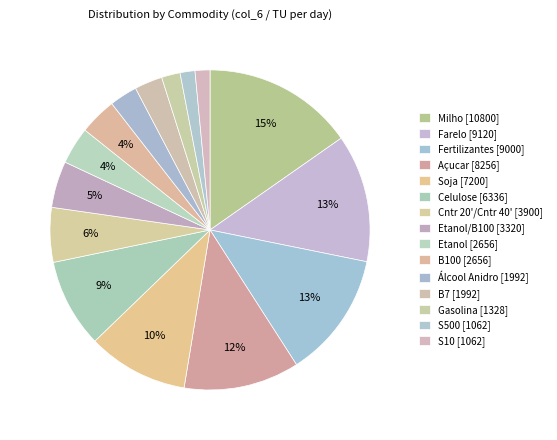

How many segments does this pie chart have?

15